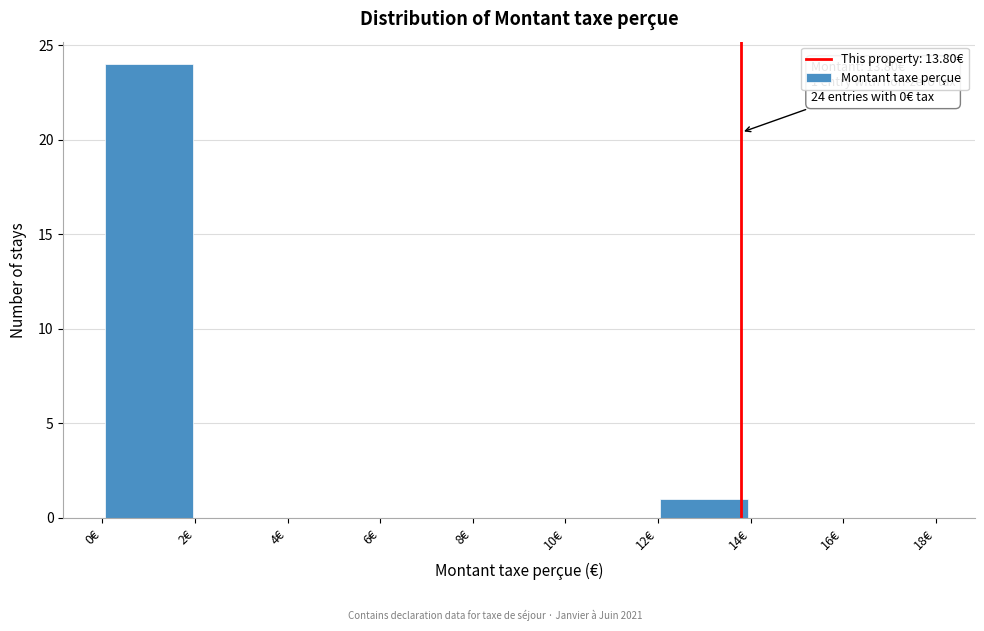

Which range on the x-axis has the tallest bar?

0 to 2